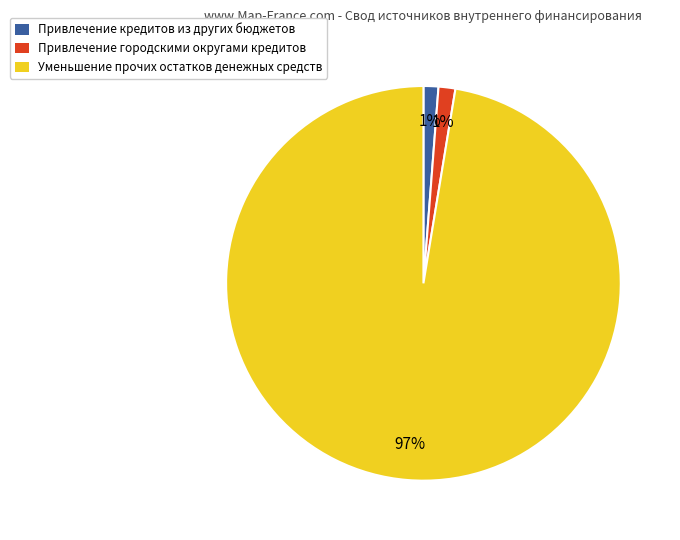

What is the largest slice in the pie chart?

Уменьшение прочих остатков денежных средств